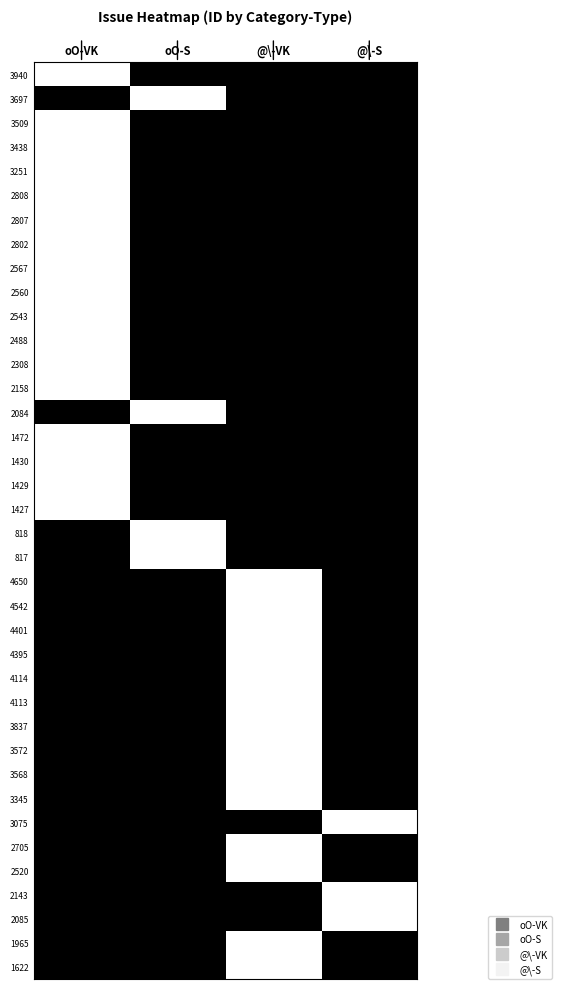

At how many categories does at least one series exceed 0?

4